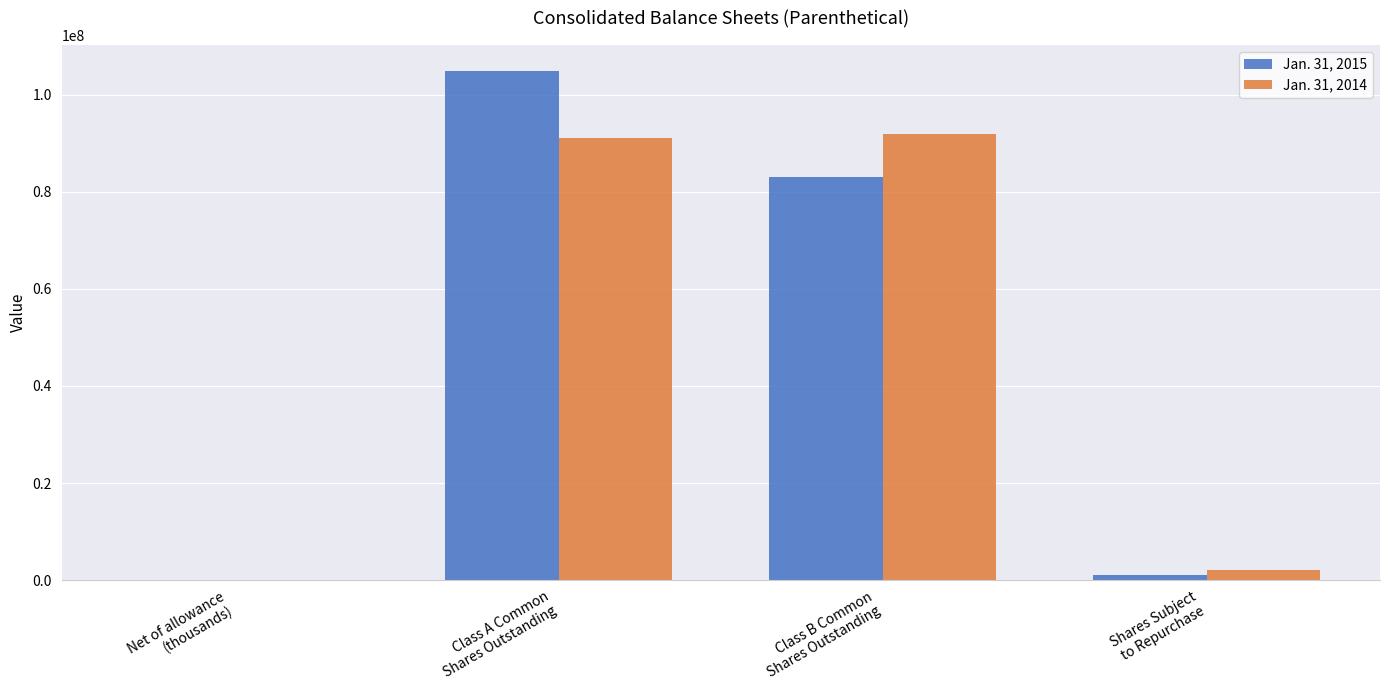

What is the sum of the Jan. 31, 2014 values at Shares Subject
to Repurchase and Net of allowance
(thousands)?

2000783